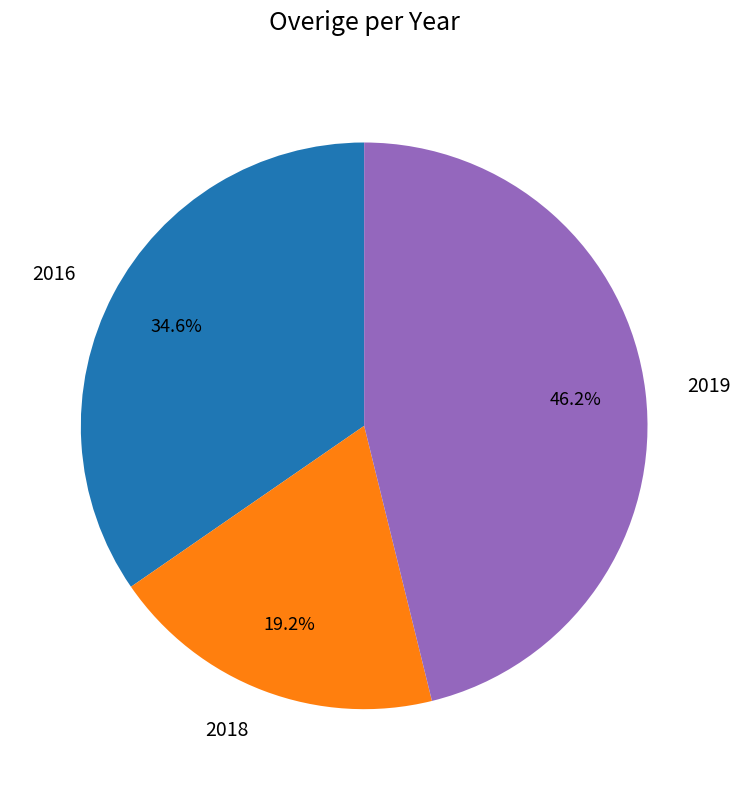

Approximately how many times larger is the value at 2018 compared to 2019?

0.4